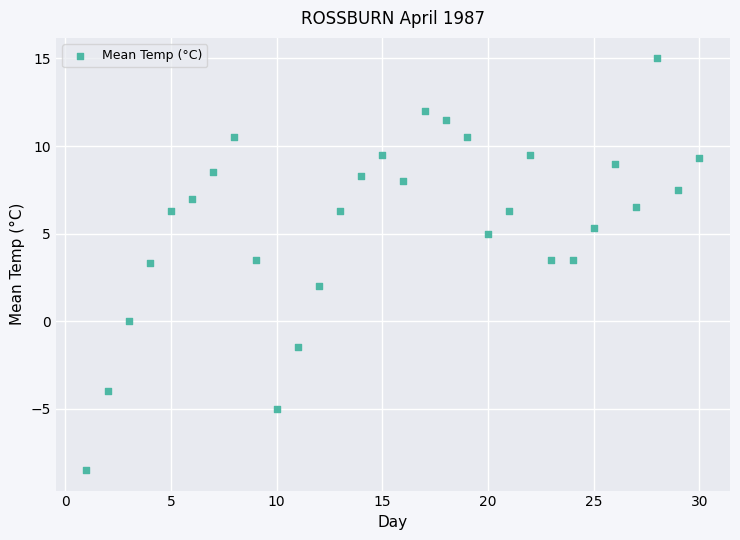

What is the range of X values (max minus min)?

29.0